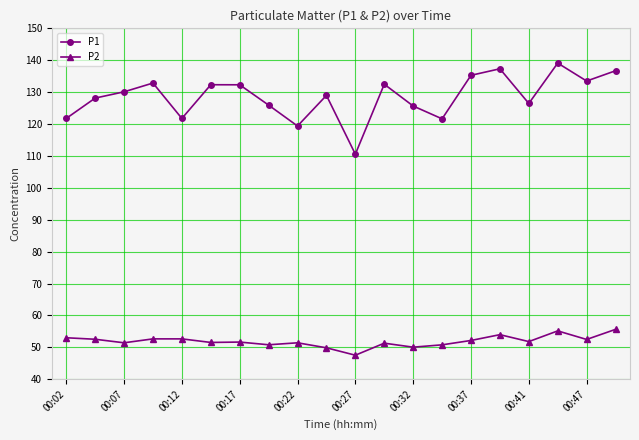

Which series has the widest spread of values?

P1